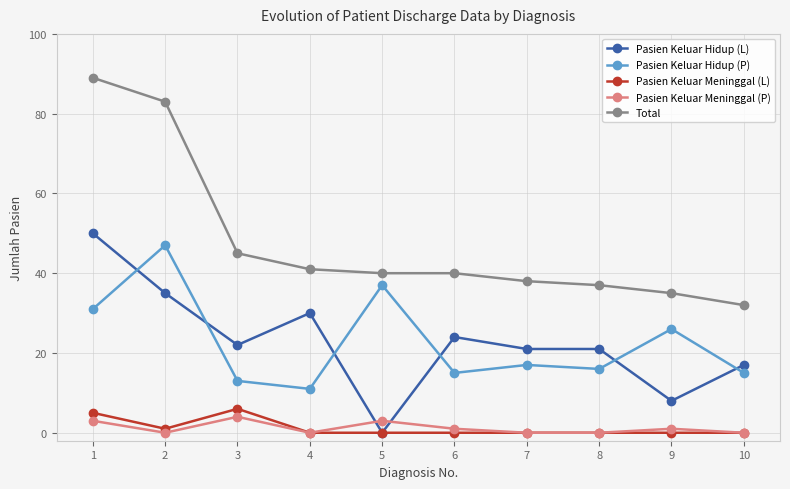

Is the value of Pasien Keluar Meninggal (L) at 1 greater than the value of Pasien Keluar Hidup (P) at 4?

No